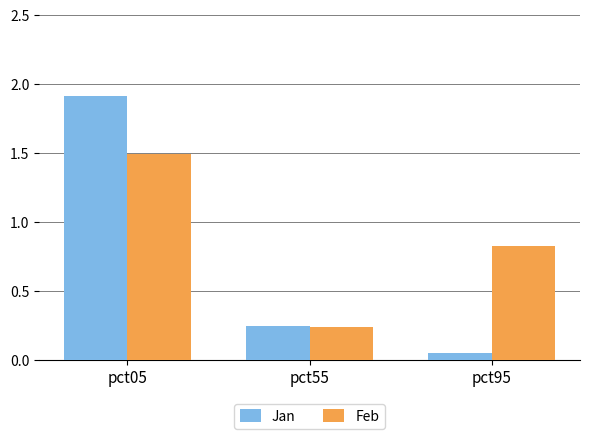

Between pct55 and pct95, which series saw the biggest shift?

Feb